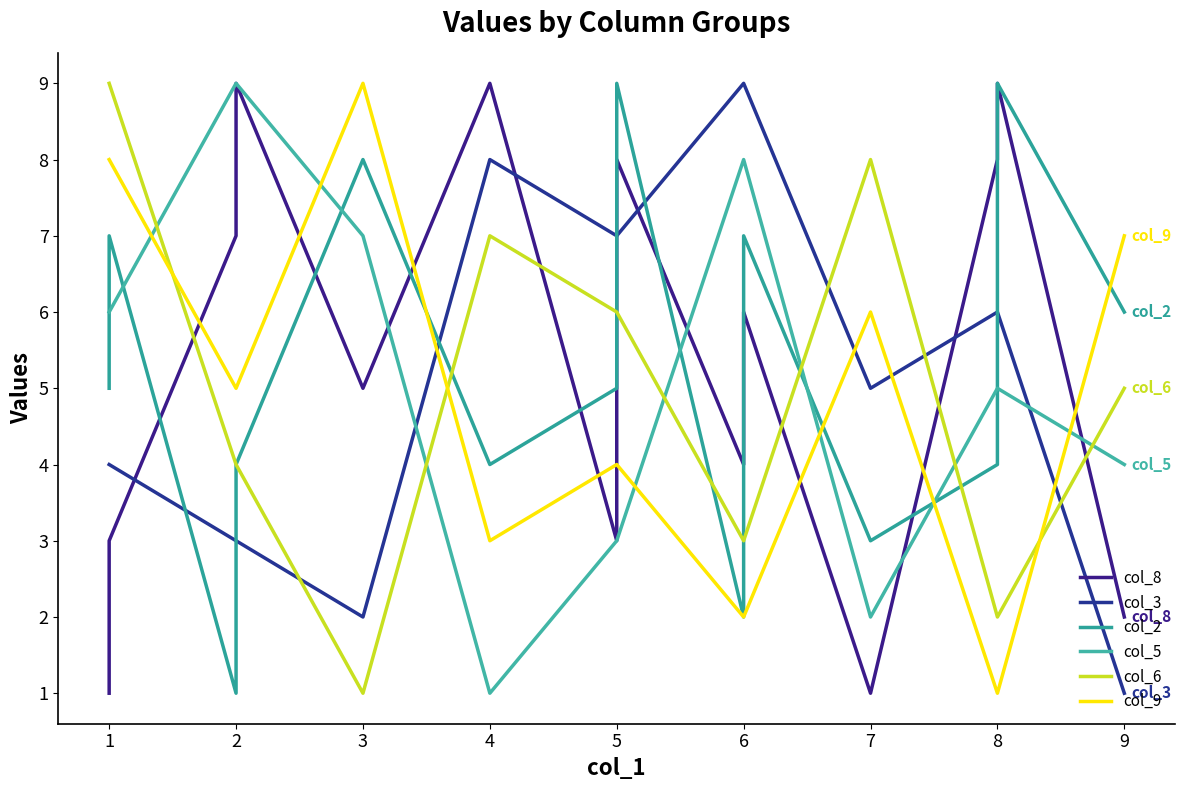

Is the value of col_9 at 8 greater than the value of col_2 at 1?

No